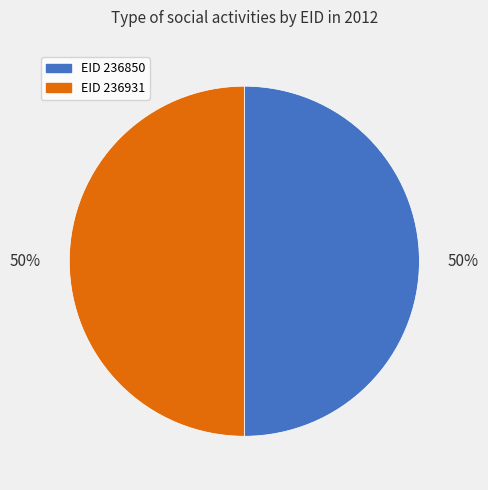

To the nearest percent, what is the average slice percentage?

50%